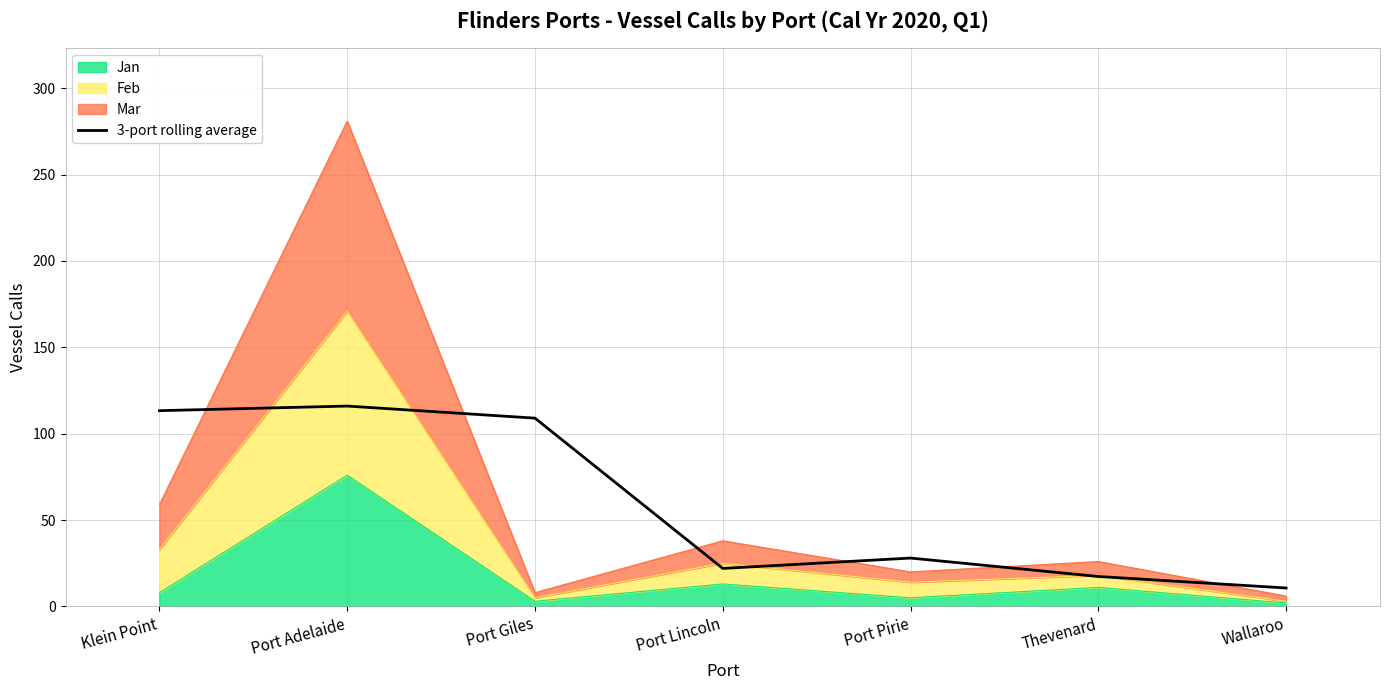

How many values are below 28?

3